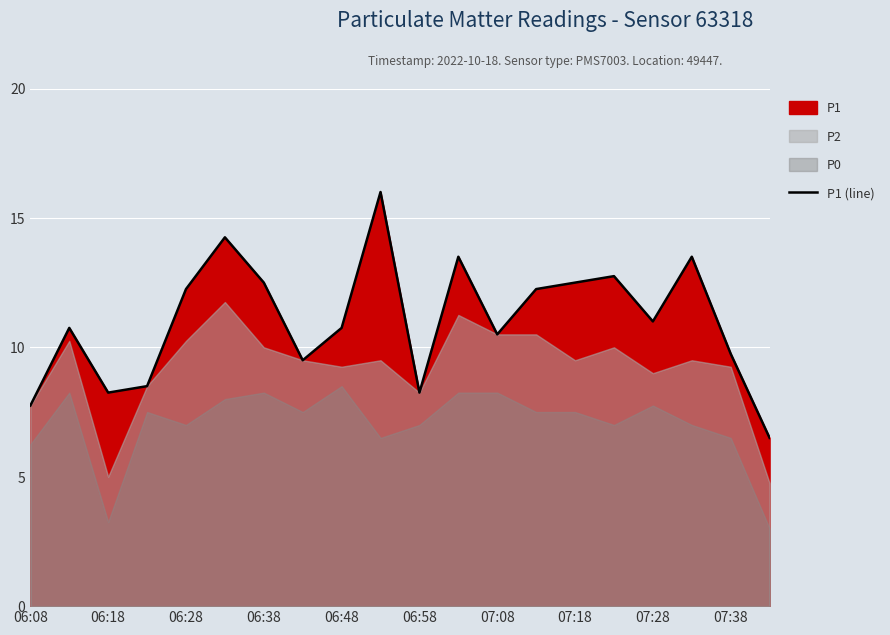

What is the maximum value for P1 (line)?

16.0